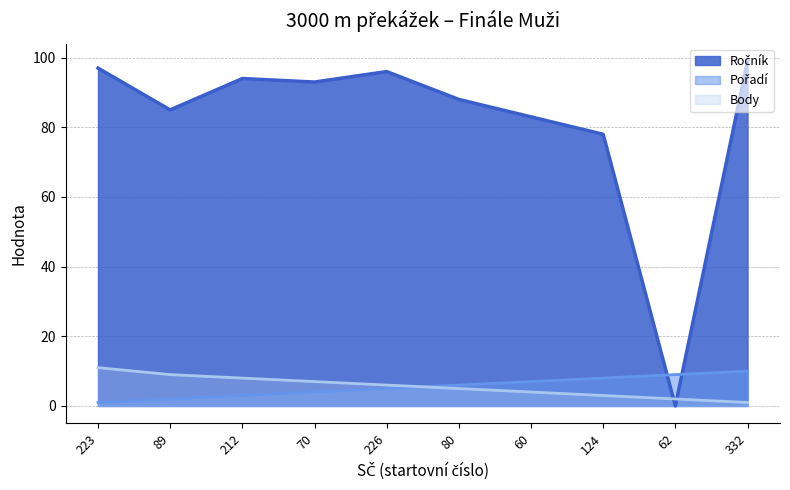

How many interior local valleys does the Ročník series have?

3